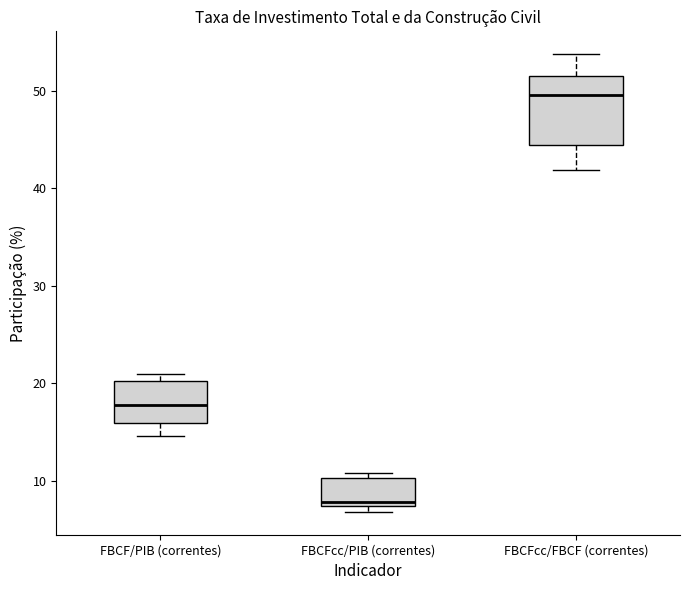

Reading left to right, transcribe this box plot: for each box, give where its median line is, the range the box spans, and where its two whiskers end, as read against the y-axis. The values are not printed on the chart, so give them approximately, as read against the axis.

FBCF/PIB (correntes): median 18, box 16 to 20, whiskers 15 to 21
FBCFcc/PIB (correntes): median 8, box 7 to 10, whiskers 7 (just below the box's lower edge) to 11
FBCFcc/FBCF (correntes): median 50, box 44 to 52, whiskers 42 to 54